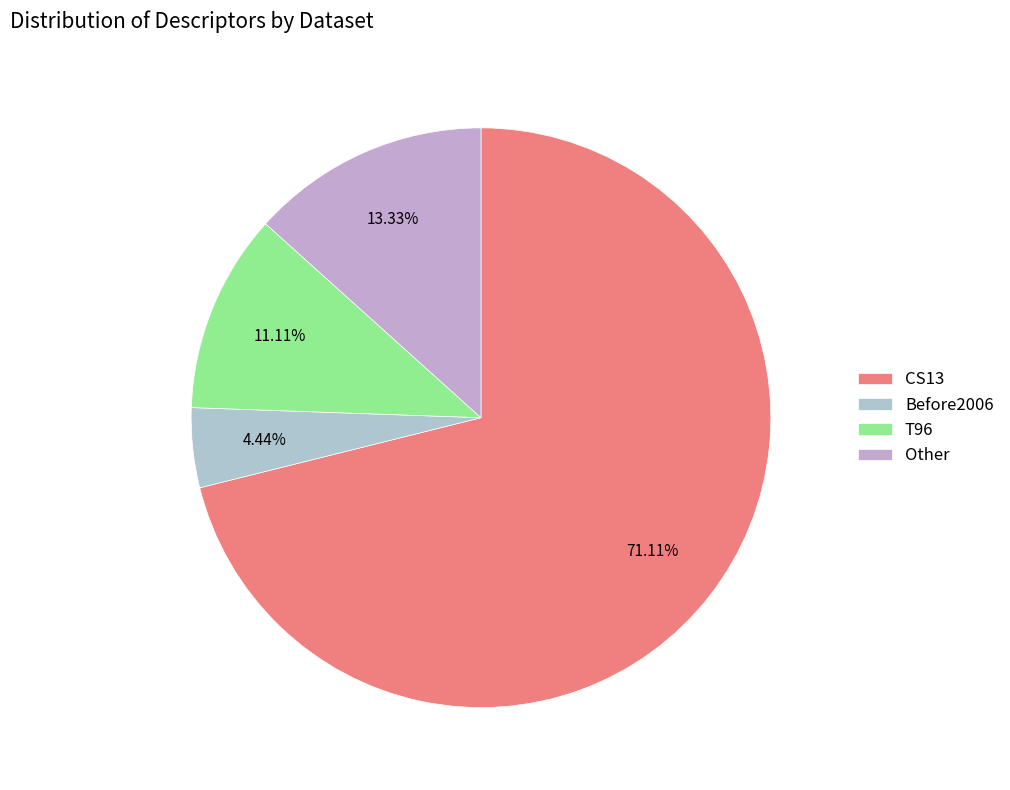

How many slices are in this pie chart?

4